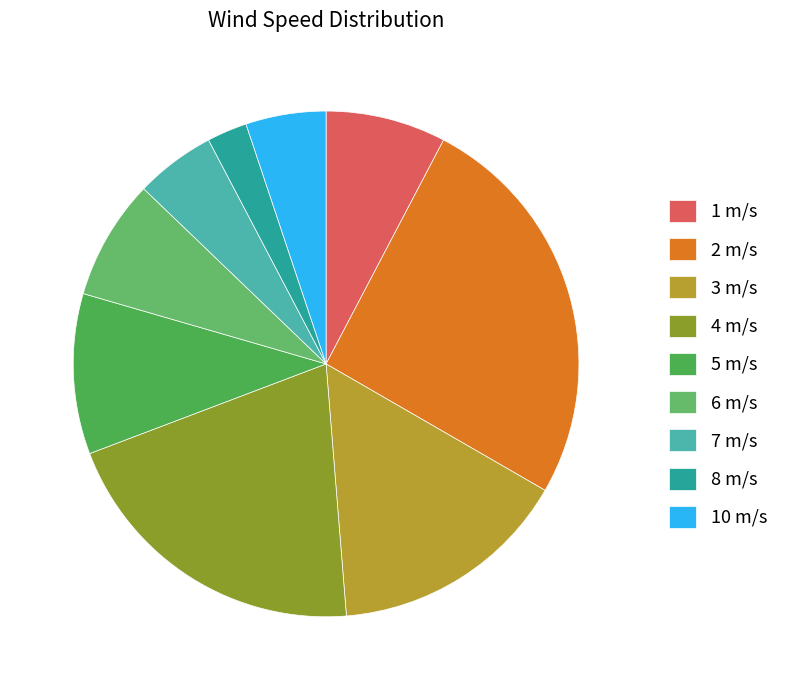

How many segments does this pie chart have?

9